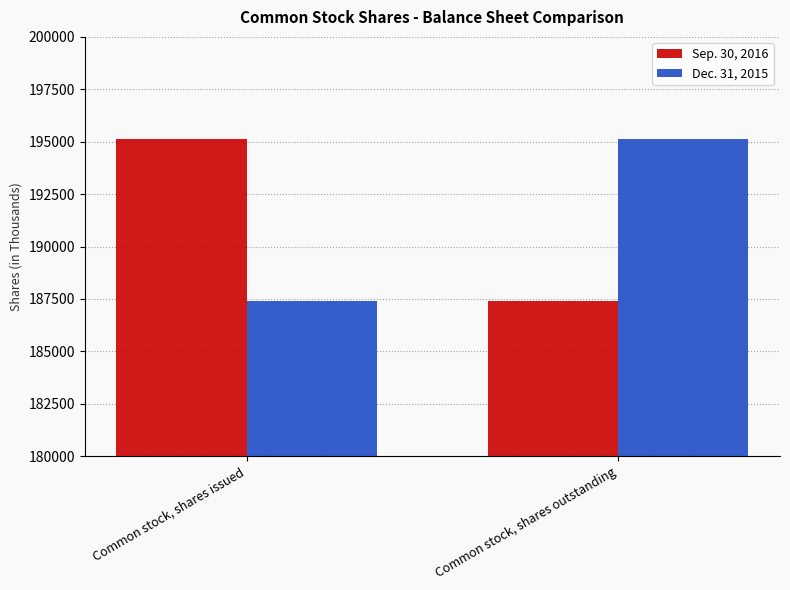

At which label is Dec. 31, 2015 closest to 191267?

Common stock, shares issued